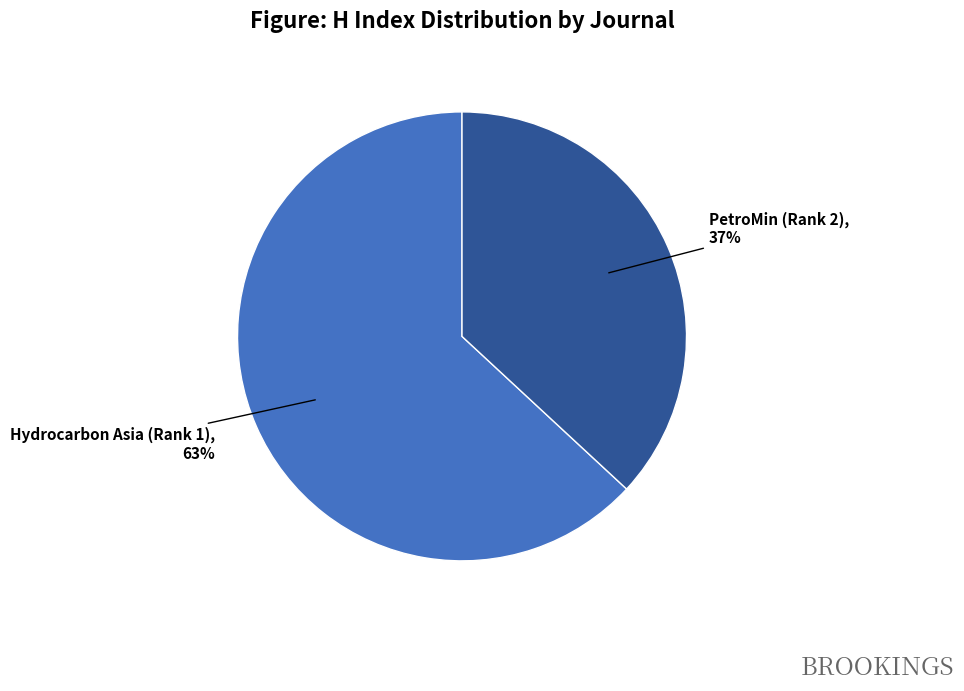

The Hydrocarbon Asia (Rank 1) slice represents 52% of the pie. True or false?

False